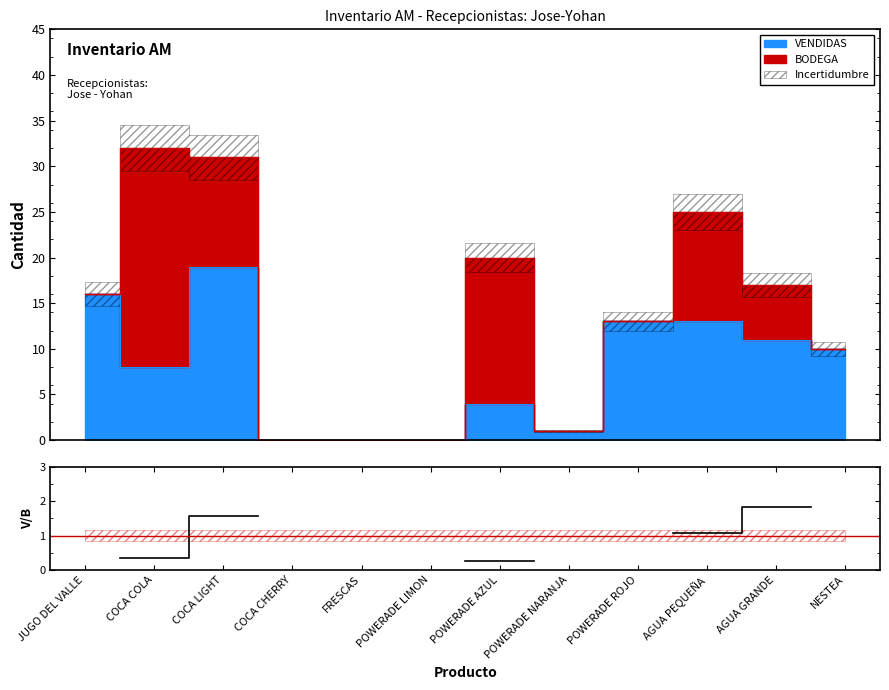

Does the chart display data point markers on the line(s)?

No